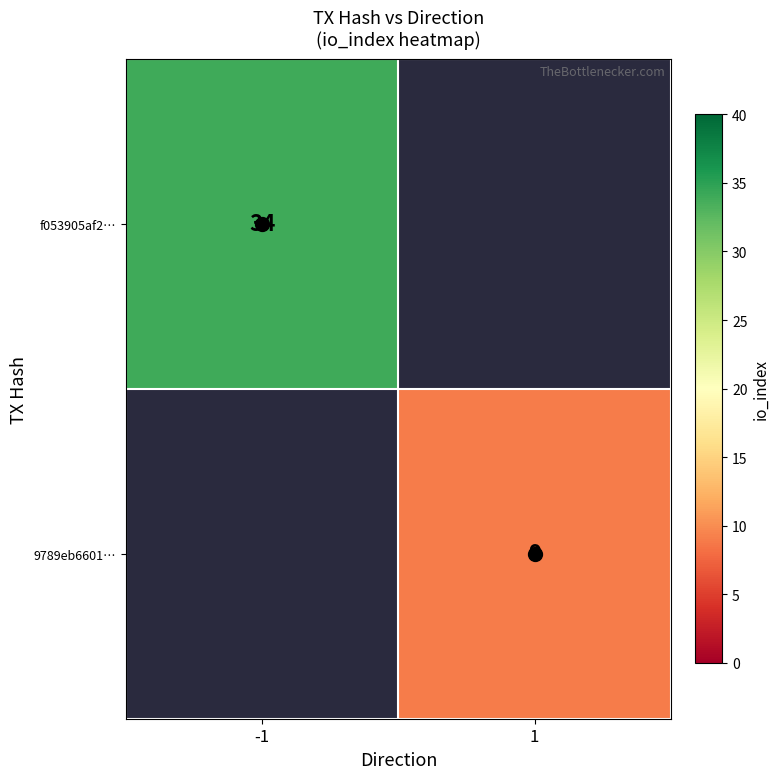

At -1, list the series in order from largest to smallest.

f053905af2…, 9789eb6601…